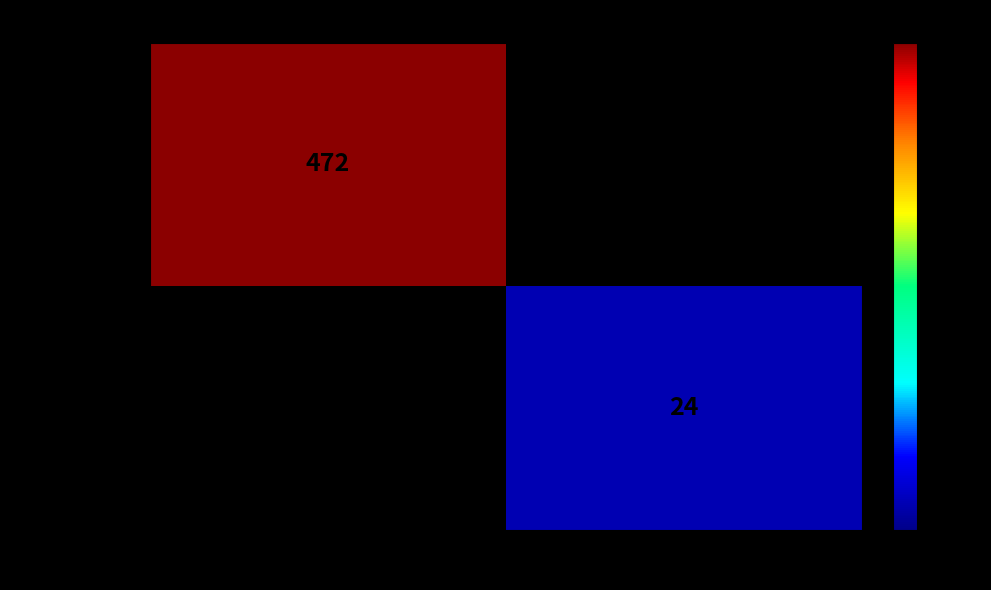

The value of 3703149cce… at -1 is 472. True or false?

True